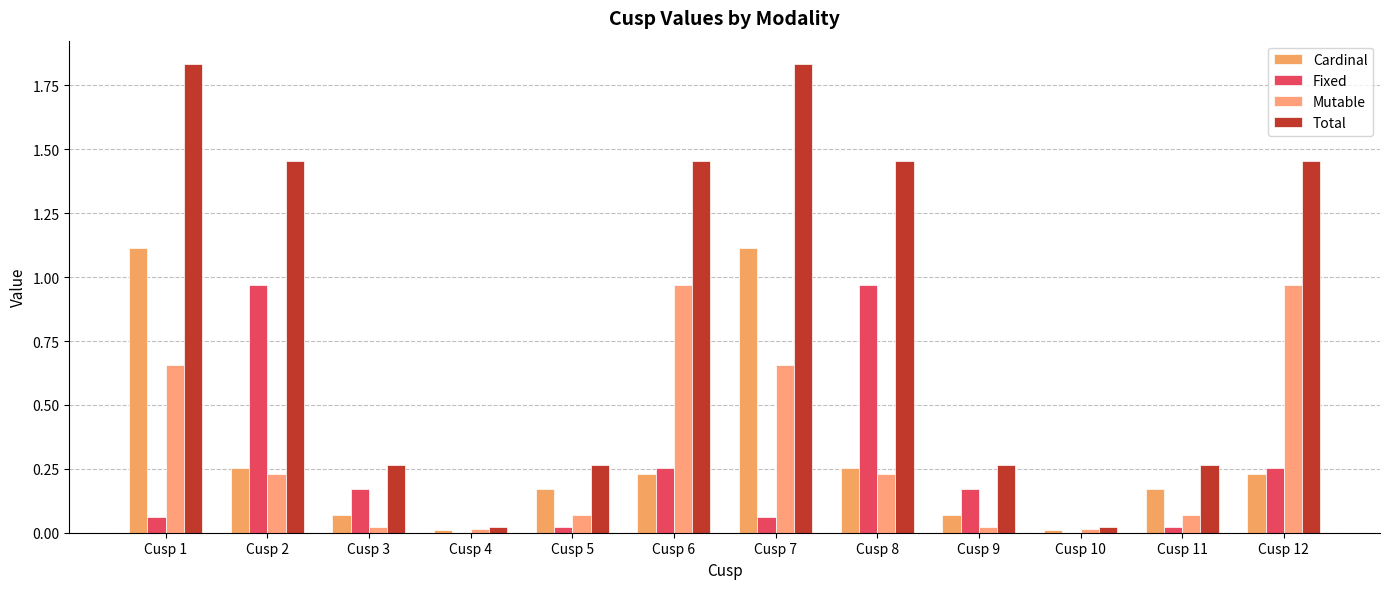

The Total series shows 0.9 at Cusp 2. True or false?

False